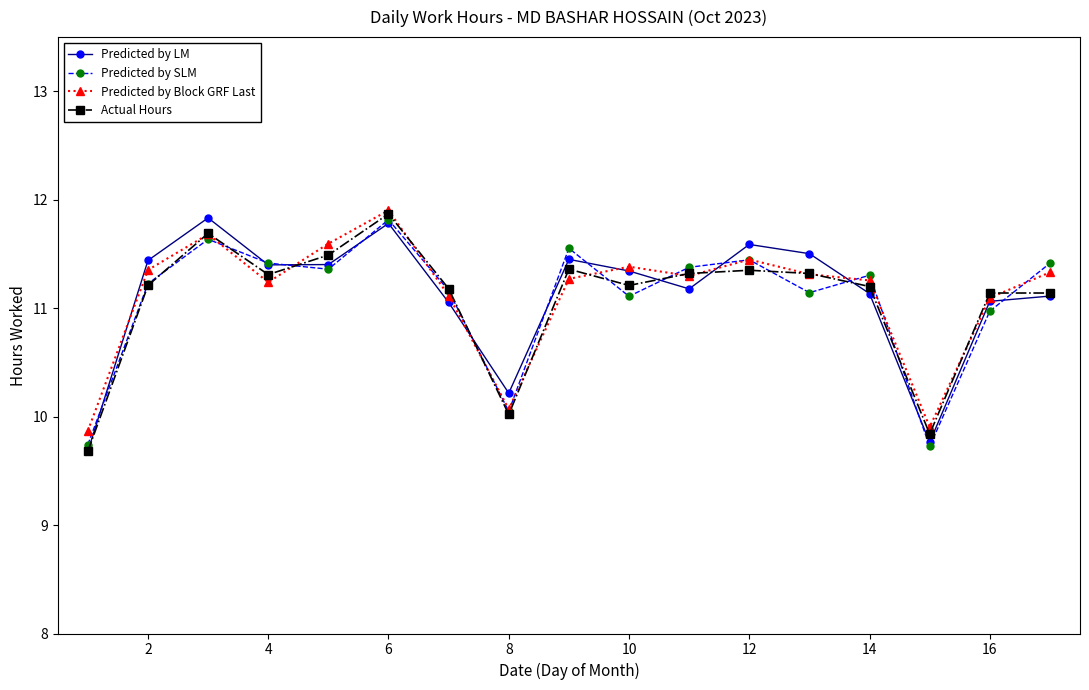

What is the minimum value for Predicted by Block GRF Last?

9.9